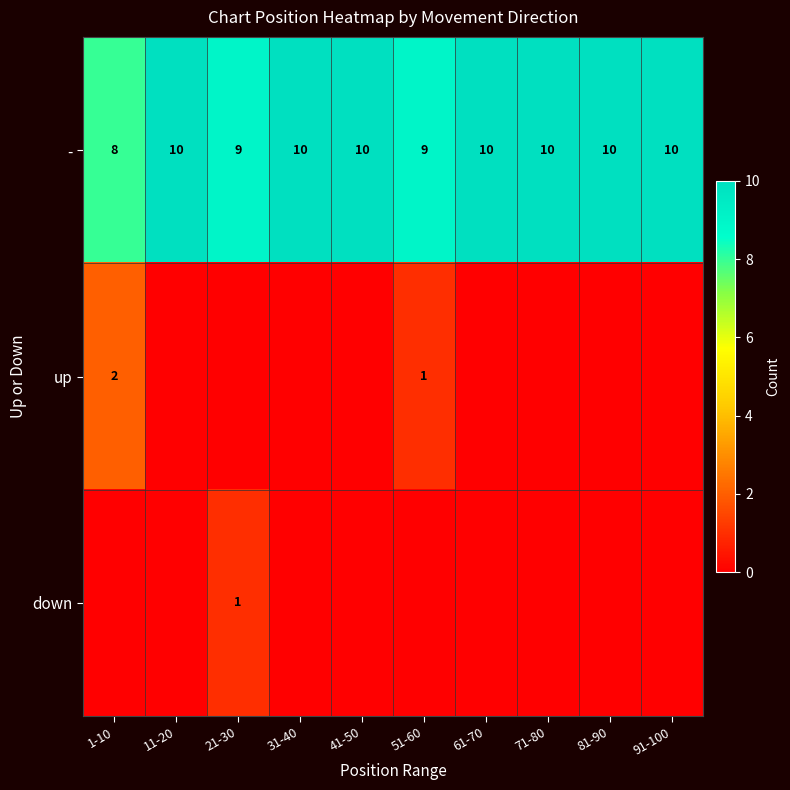

How many - values are between 9 and 10?

9